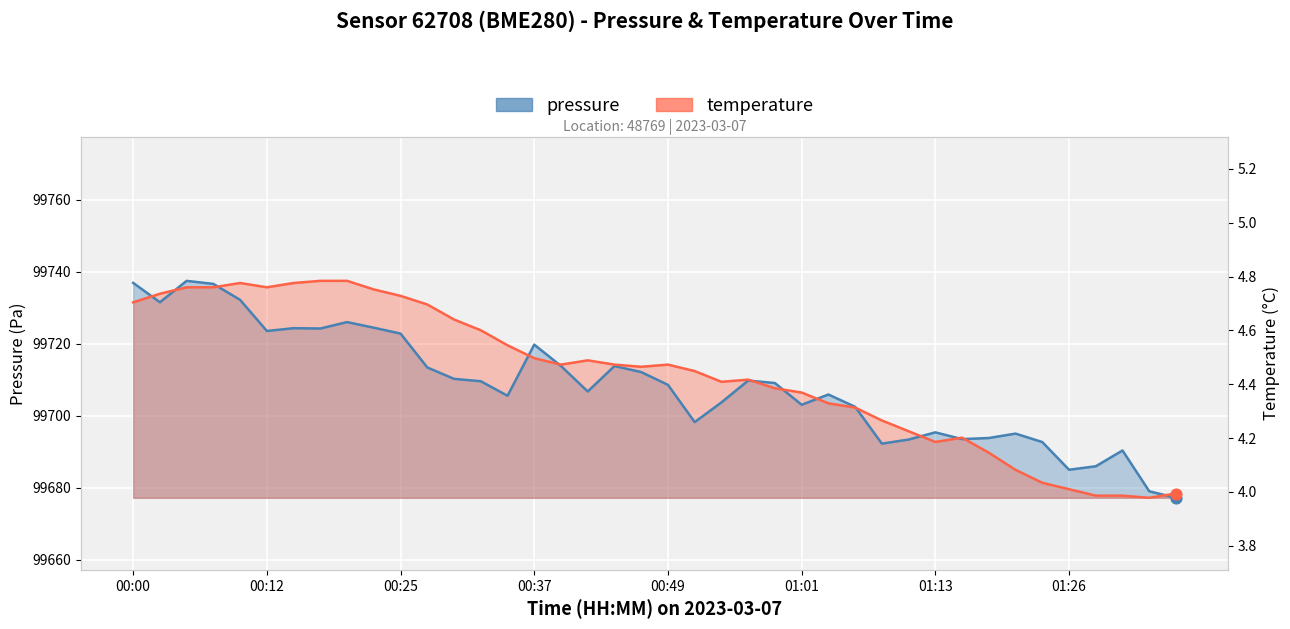

At which category is the sum across all series the highest?

00:05